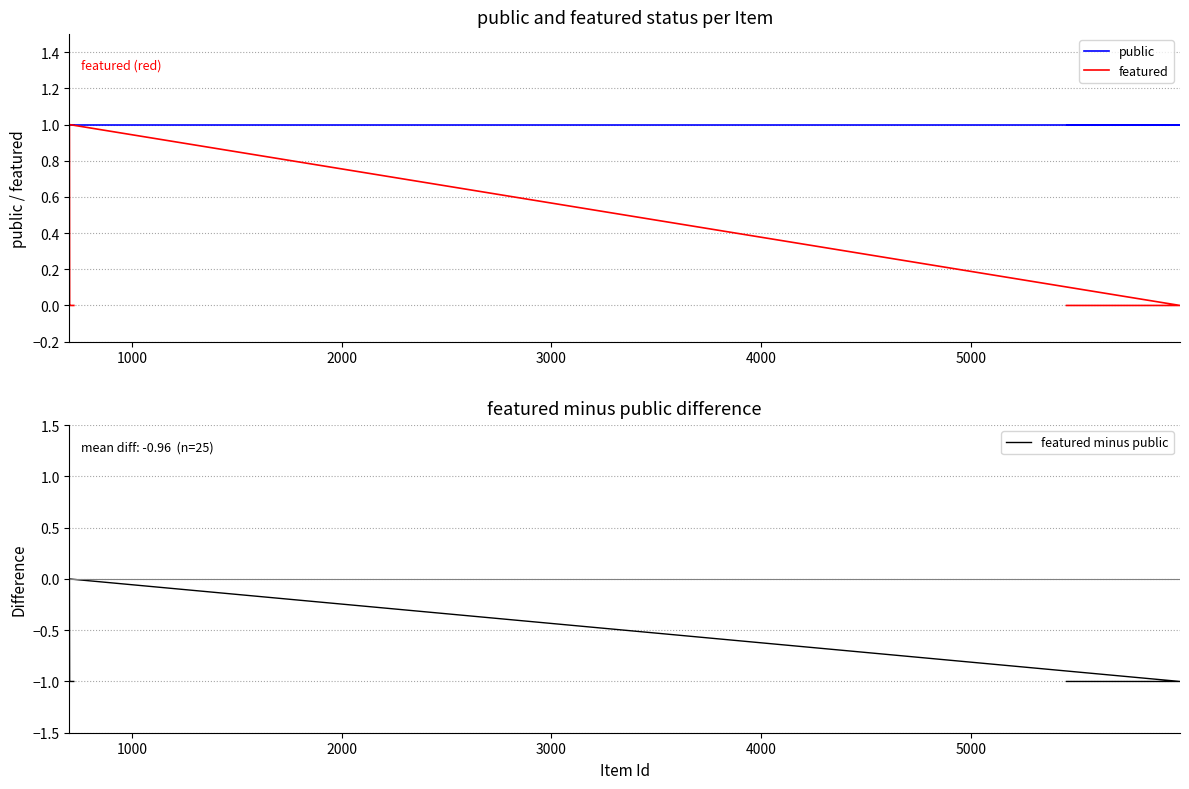

The featured series shows 0 at 17. True or false?

False